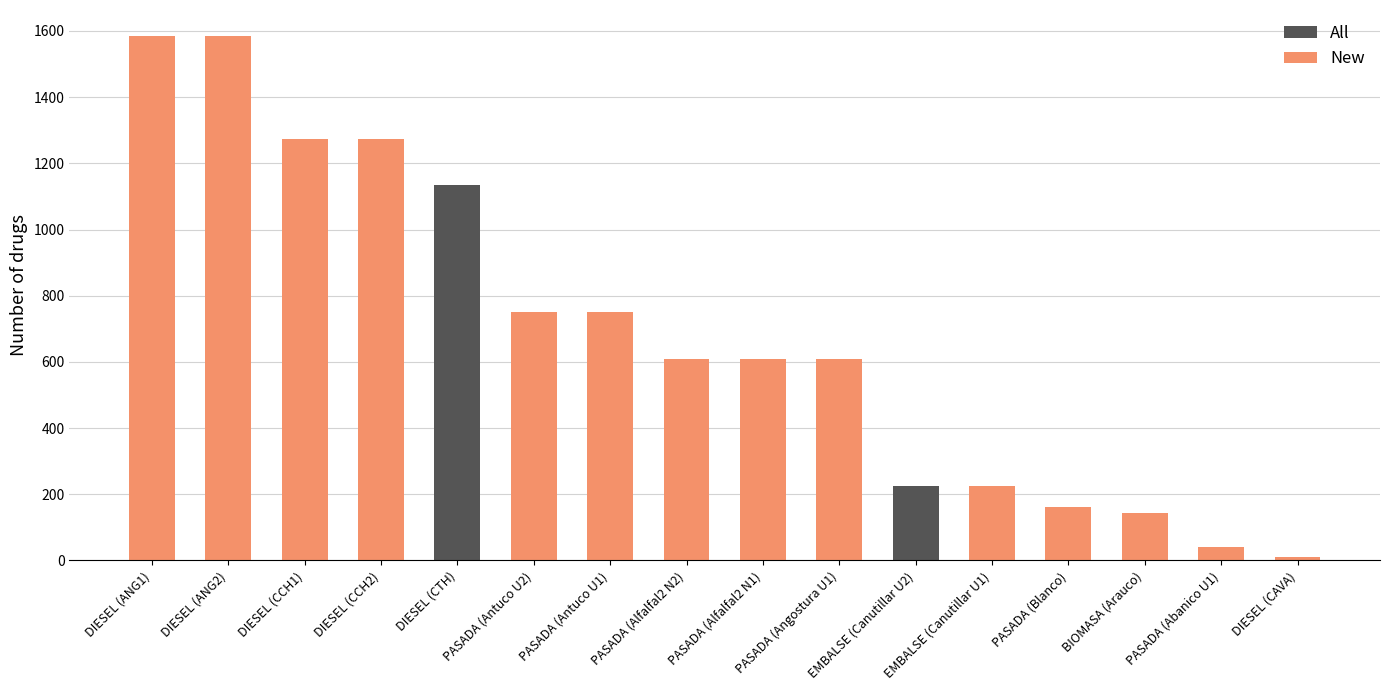

What is the sum of all All values?

10988.2